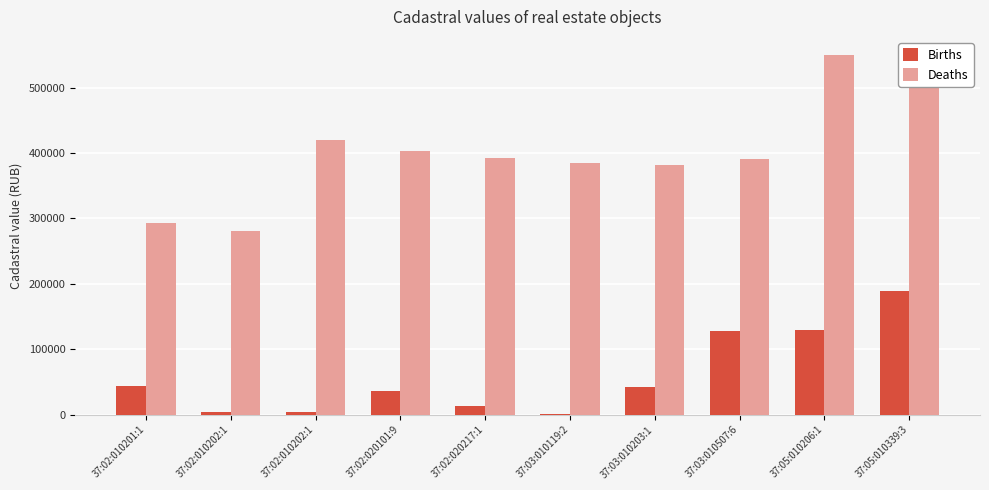

What is the value of the Births bar at the 6th from the left?

877.5